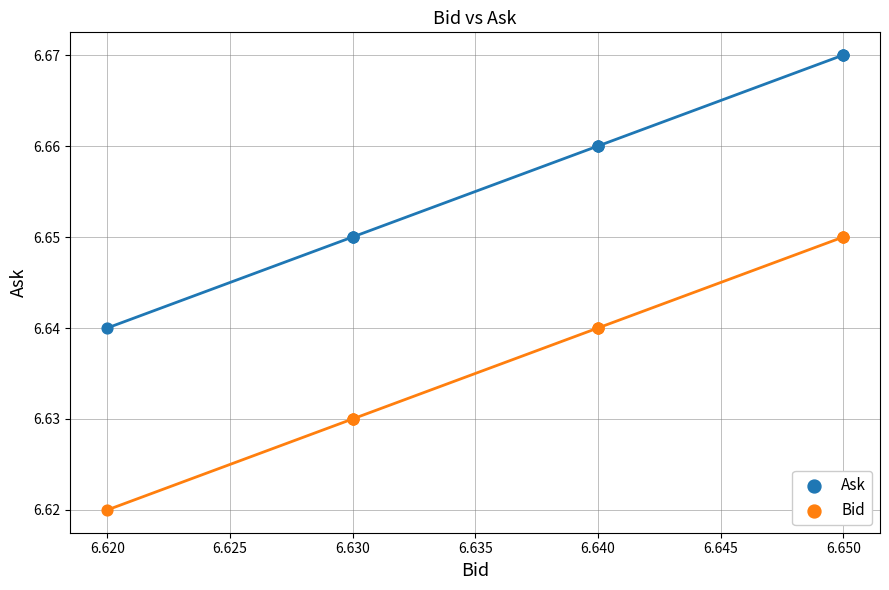

Which series reaches the minimum Y coordinate?

Bid